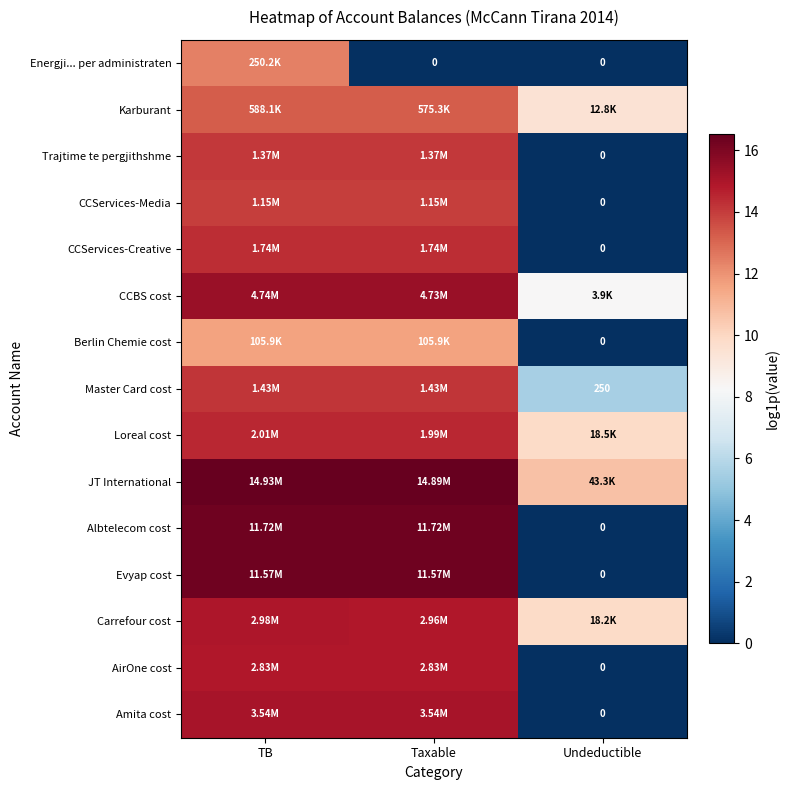

List the series in order of their peak value, highest first.

JT International, Albtelecom cost, Evyap cost, CCBS cost, Amita cost, Carrefour cost, AirOne cost, Loreal cost, CCServices-Creative, Master Card cost, Trajtime te pergjithshme, CCServices-Media, Karburant, Energji... per administraten, Berlin Chemie cost